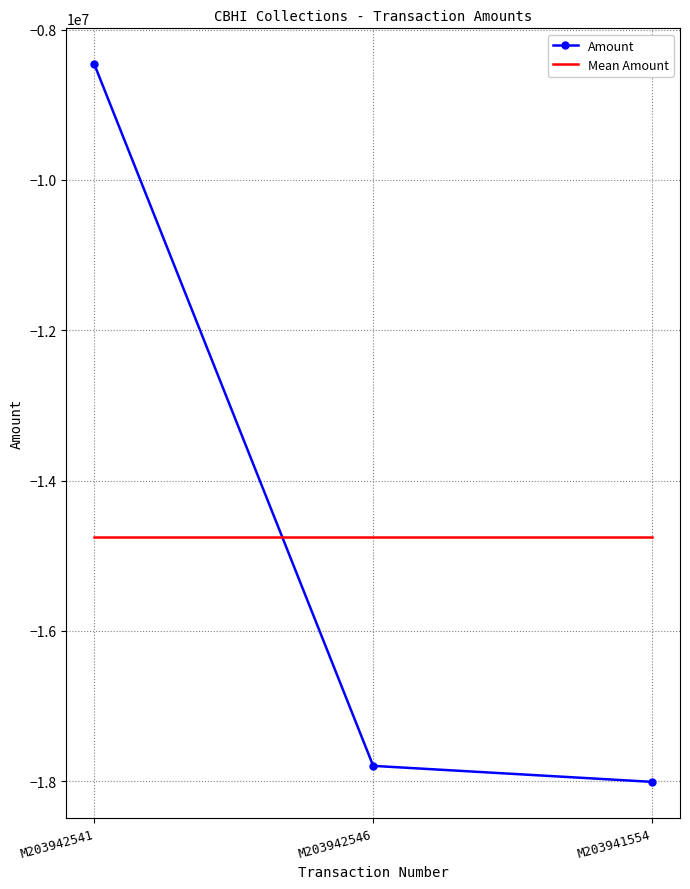

Is it true that Amount equals -18009000 at M203941554?

True